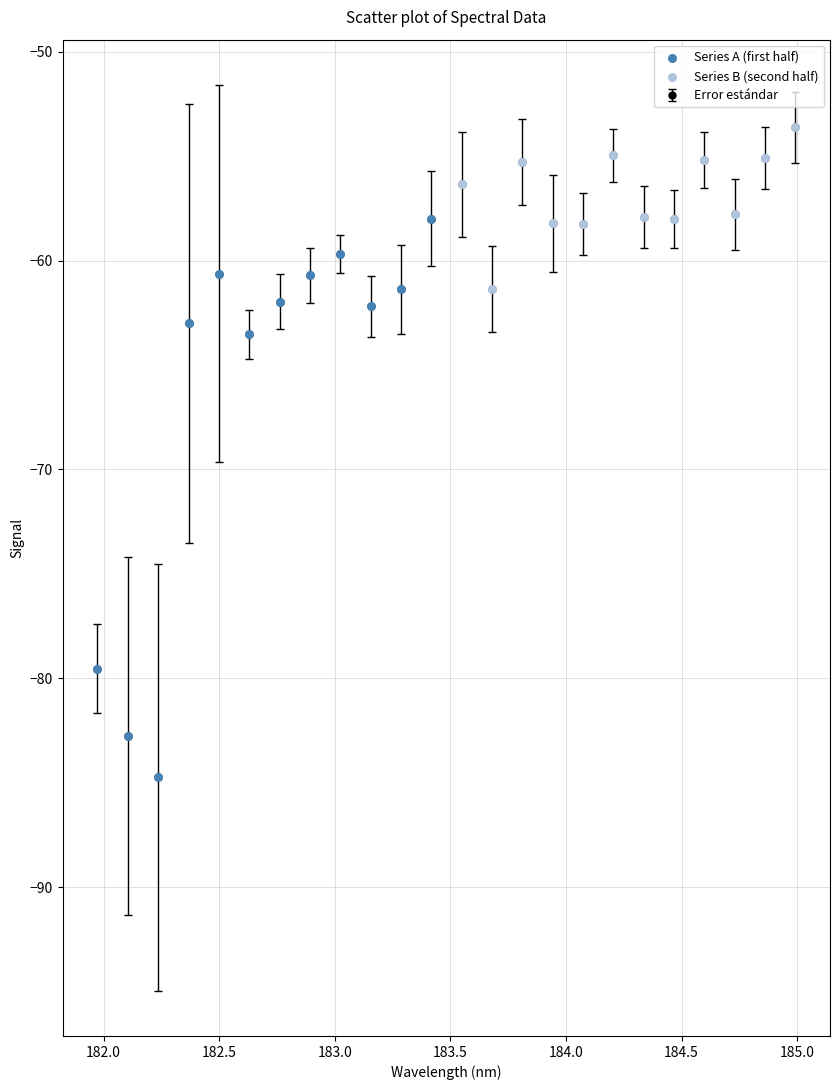

What is the smallest value displayed?

-84.7